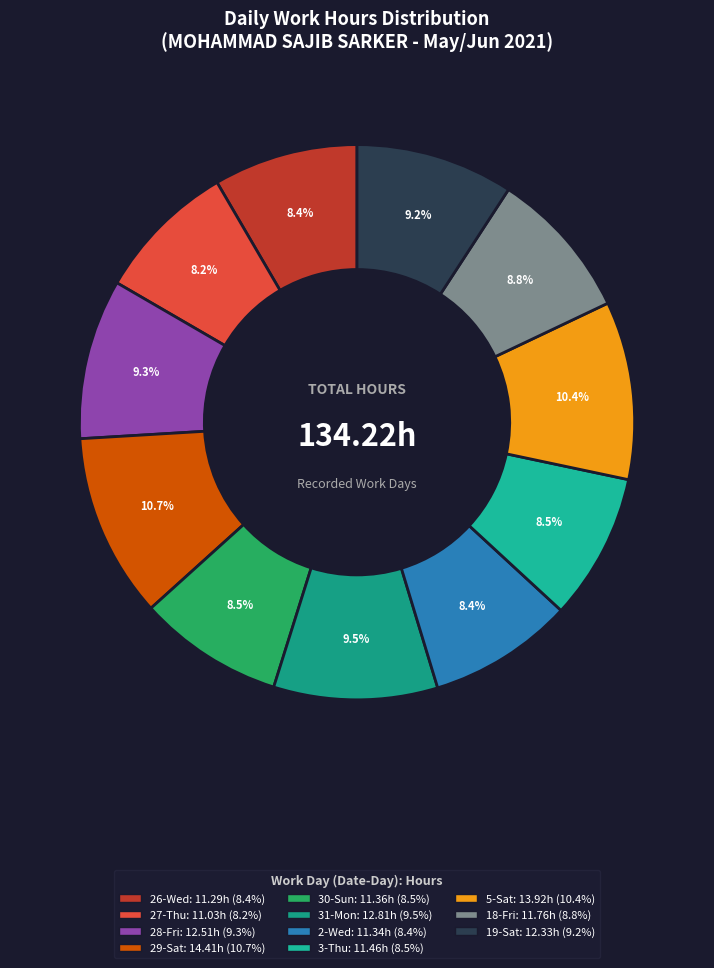

Which slice is the smallest?

27-Thu